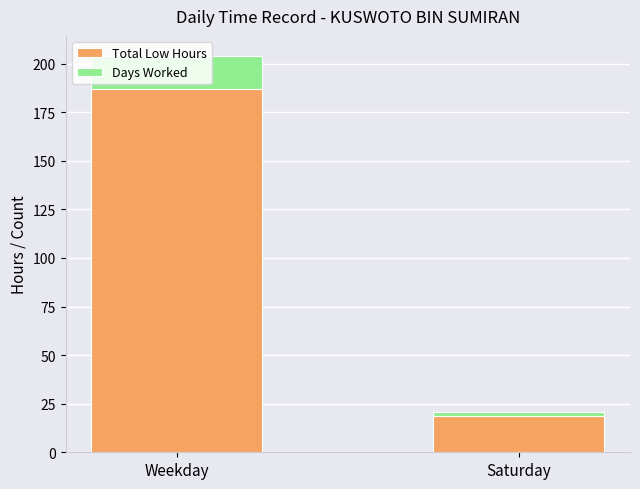

Is it true that Total Low Hours equals 27.2 at Saturday?

False